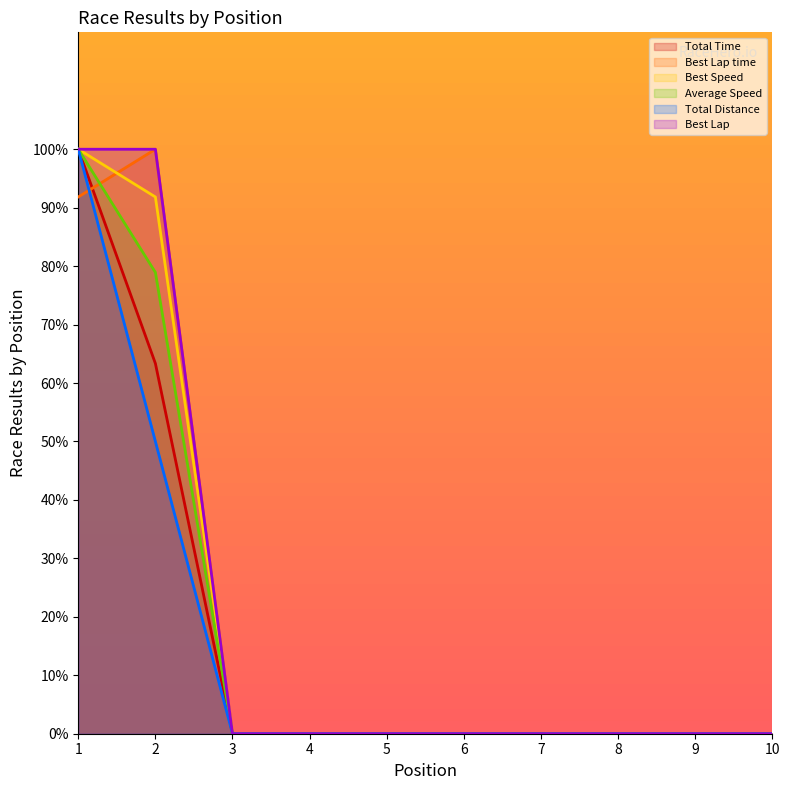

True or false: Best Lap time has more than 0 interior local peaks.

True